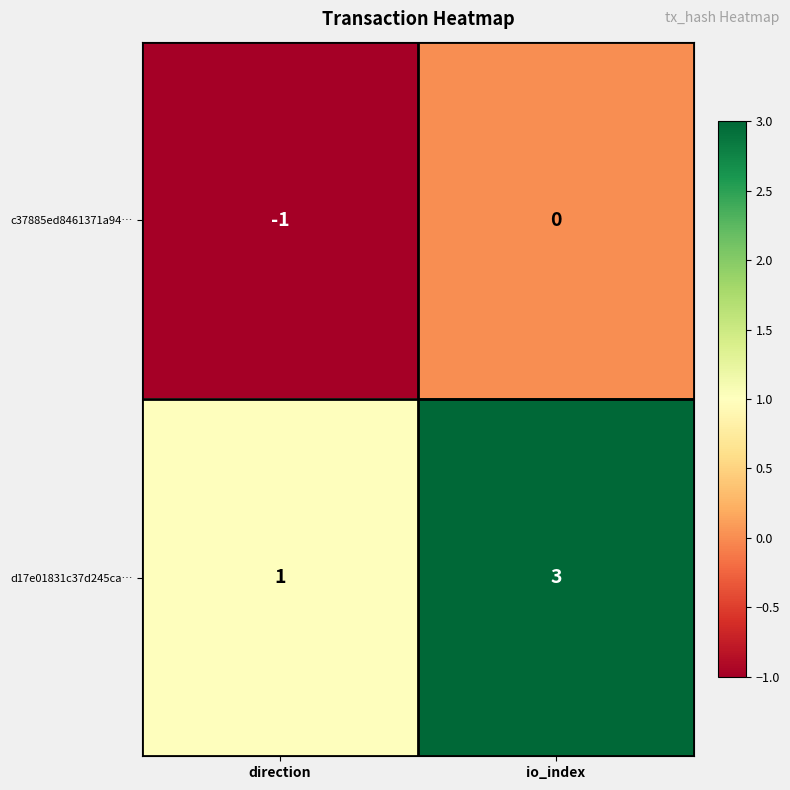

The value of c37885ed8461371a94… at direction is 0. True or false?

False